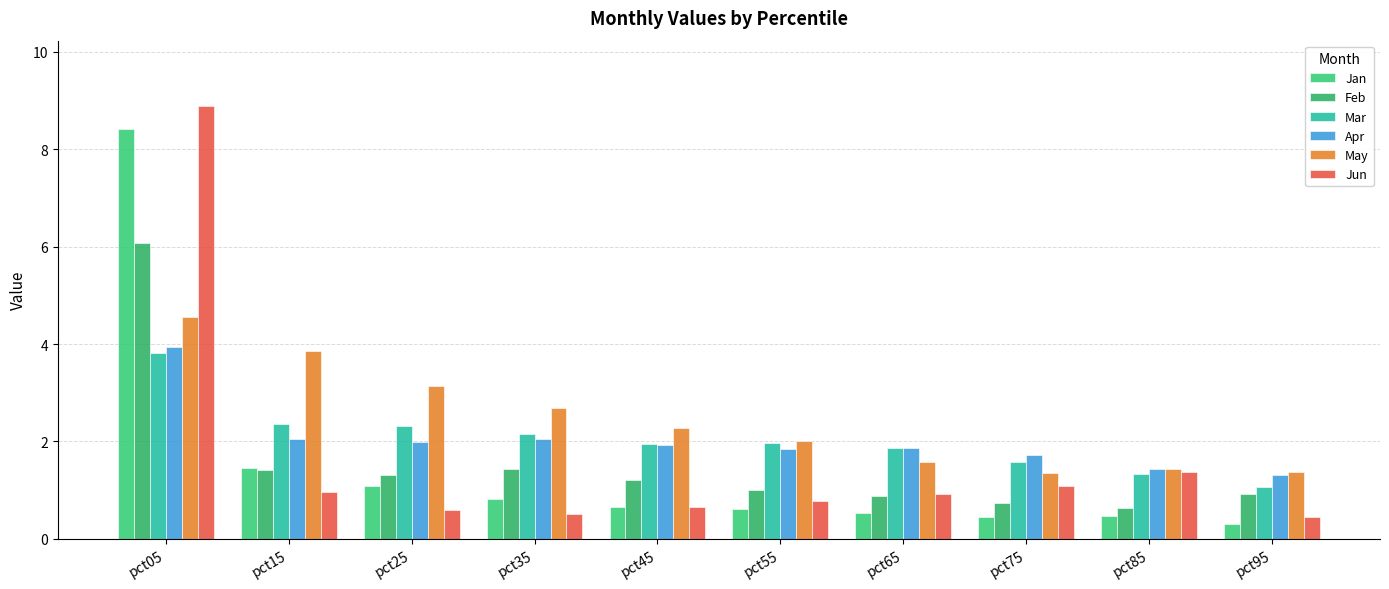

Which category has the highest value in the Mar series?

pct05